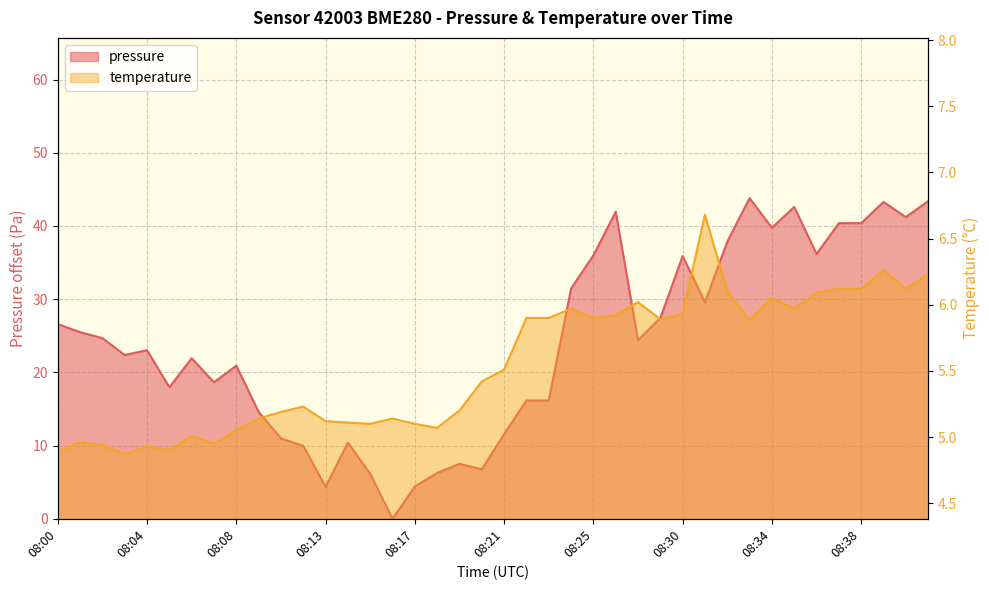

What are all the series names shown in the legend?

pressure, temperature